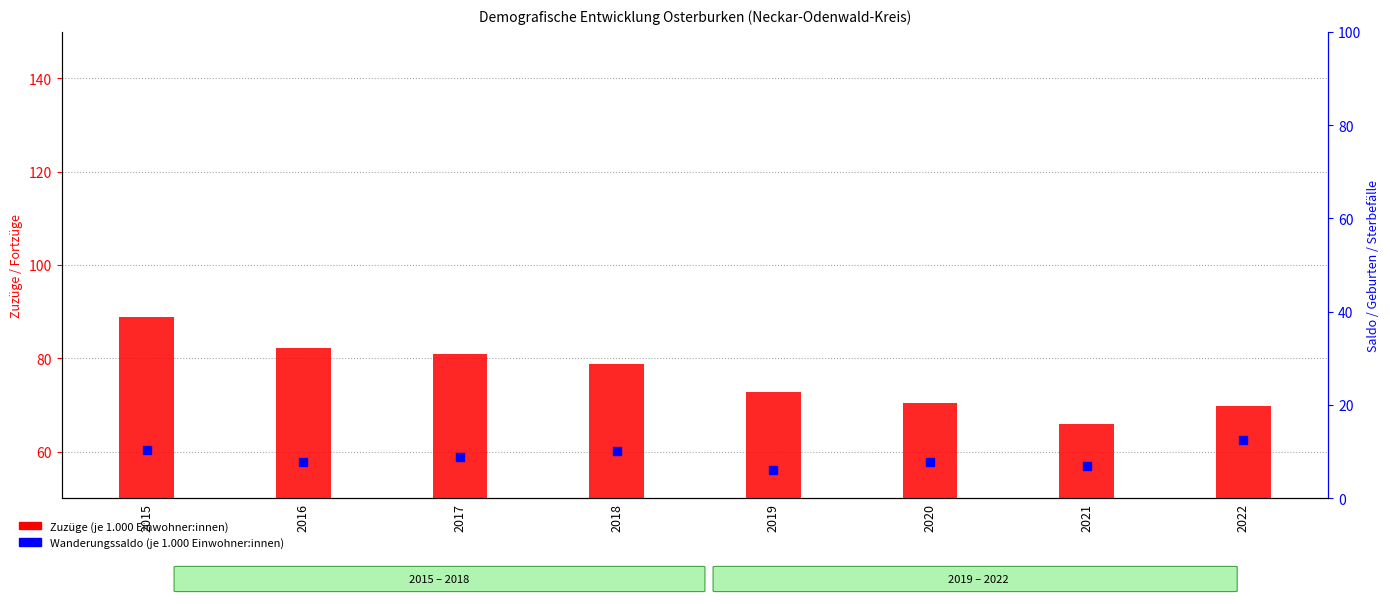

Which series contains the highest Y value?

Zuzüge (je 1.000 Einwohner:innen)